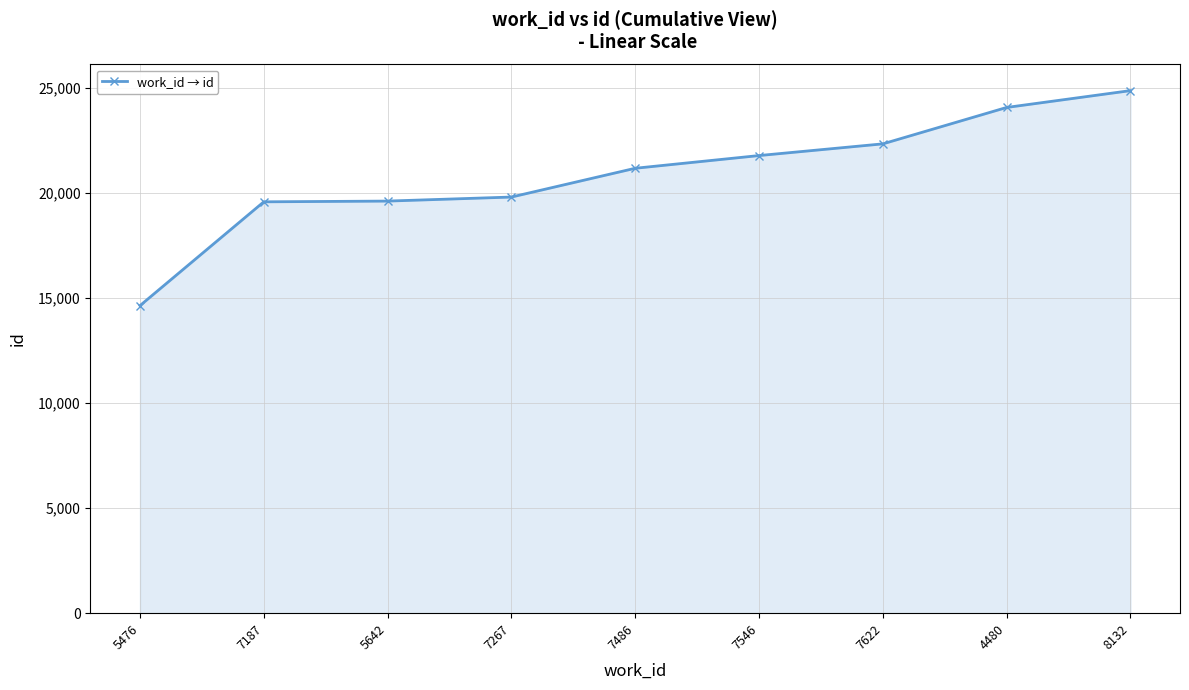

True or false: the data has more than 2 interior local peaks.

False